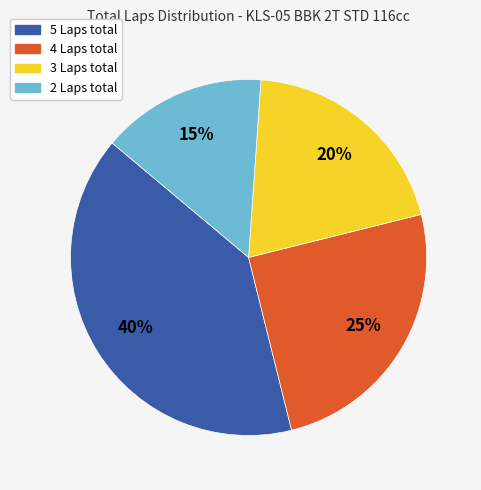

Combined, do 3 Laps total and 2 Laps total account for over 50%?

No